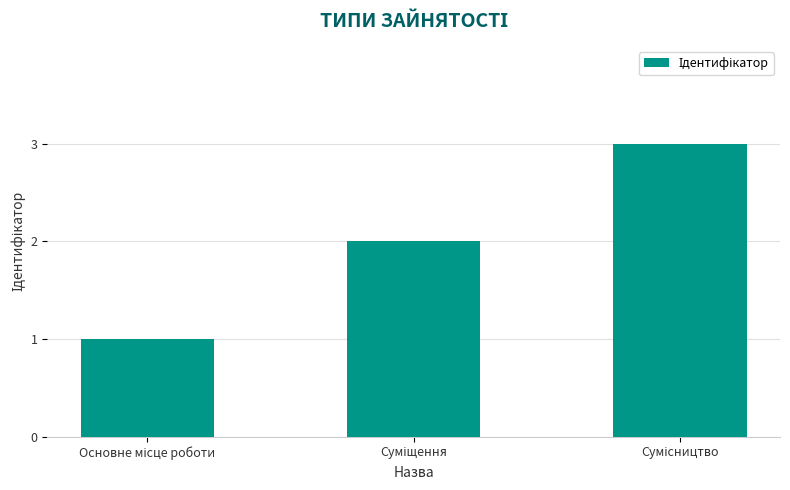

How many bars are there in total?

3